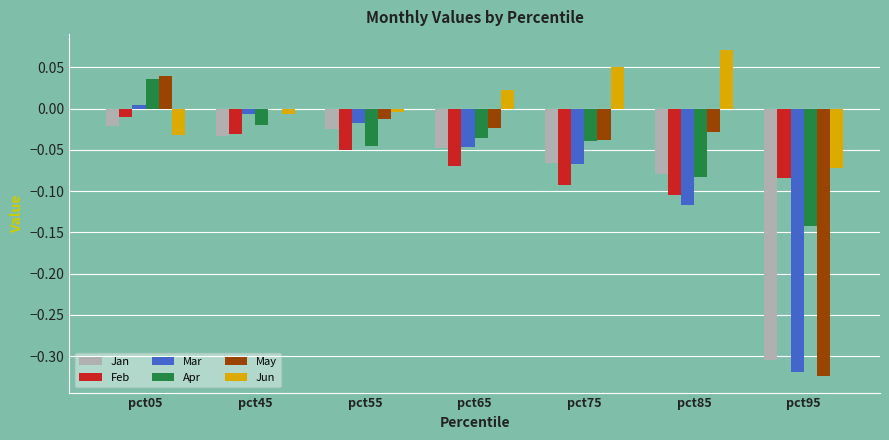

What is the sum of all Feb values?

-0.4